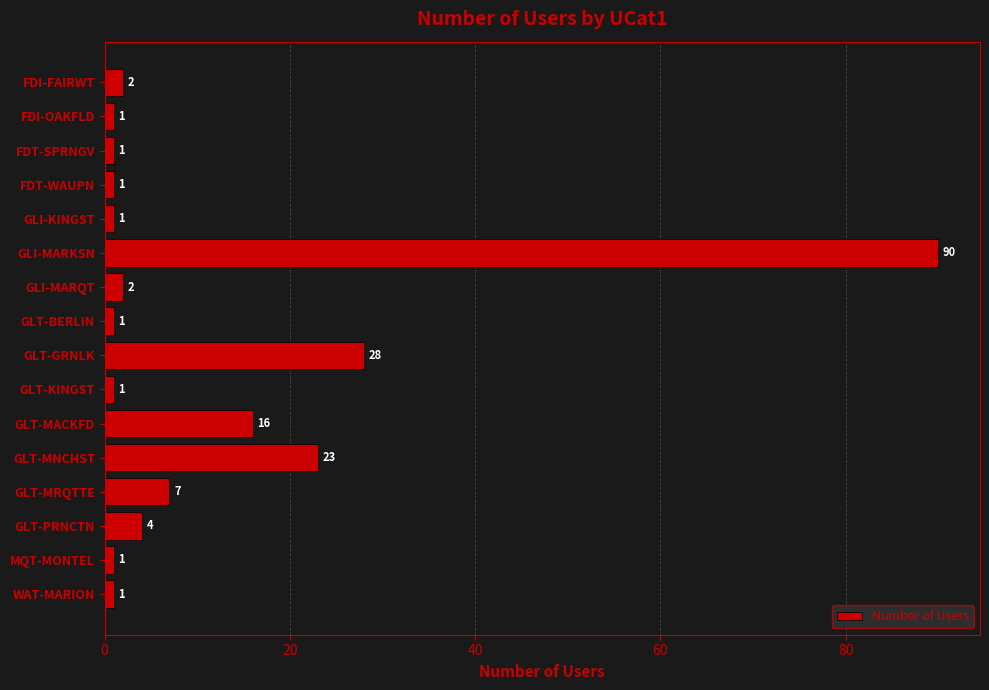

Reading bottom to top, transcribe all the data shown in this chart.

WAT-MARION=1	MQT-MONTEL=1	GLT-PRNCTN=4	GLT-MRQTTE=7	GLT-MNCHST=23	GLT-MACKFD=16	GLT-KINGST=1	GLT-GRNLK=28	GLT-BERLIN=1	GLI-MARQT=2	GLI-MARKSN=90	GLI-KINGST=1	FDT-WAUPN=1	FDT-SPRNGV=1	FDI-OAKFLD=1	FDI-FAIRWT=2